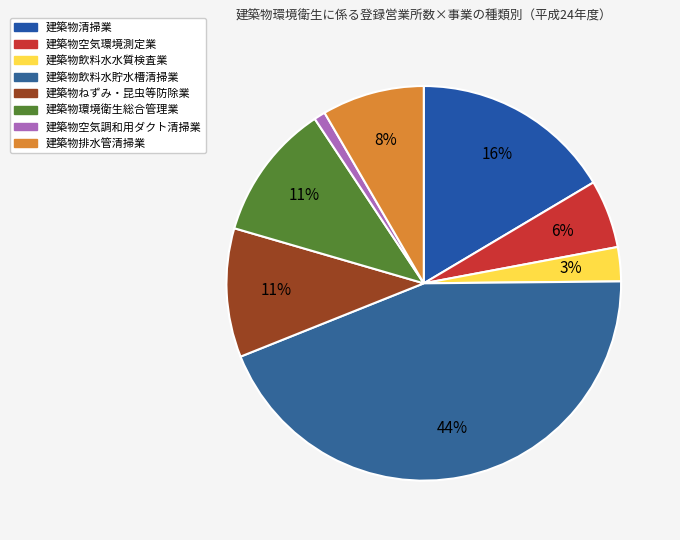

Is there a majority slice in this chart?

No